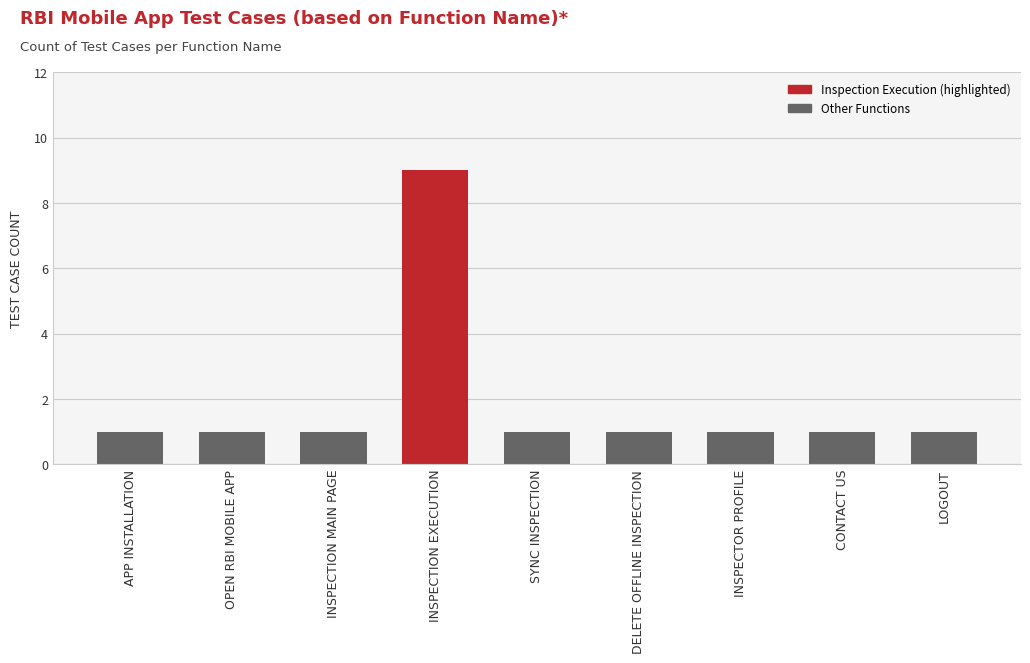

True or false: the data shows 15 at INSPECTION EXECUTION.

False